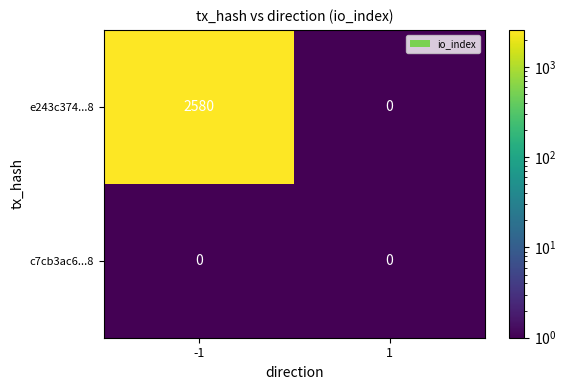

True or false: c7cb3ac6...8 has a value of 0 at 1.

True